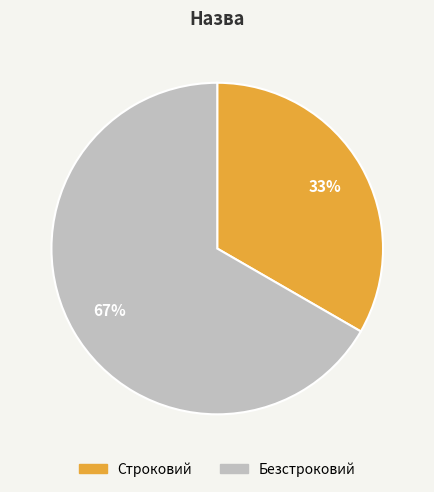

What is the ratio of the value at Безстроковий to the value at Строковий?

2.0